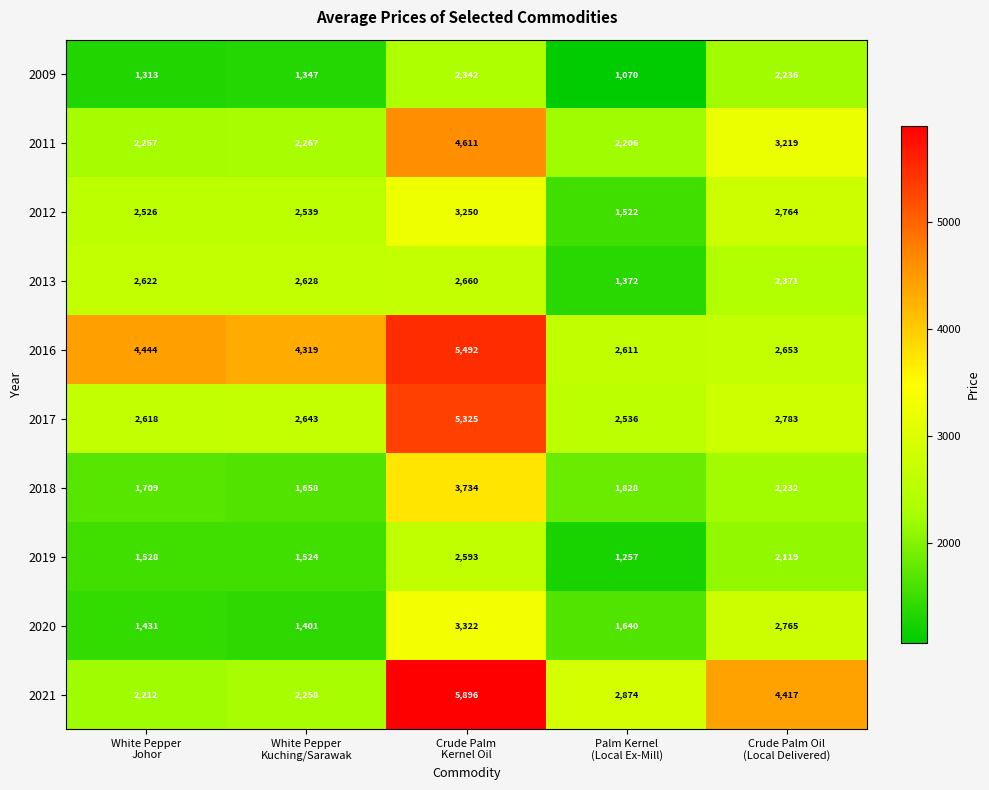

What is the average value of the 2020 series?

2112